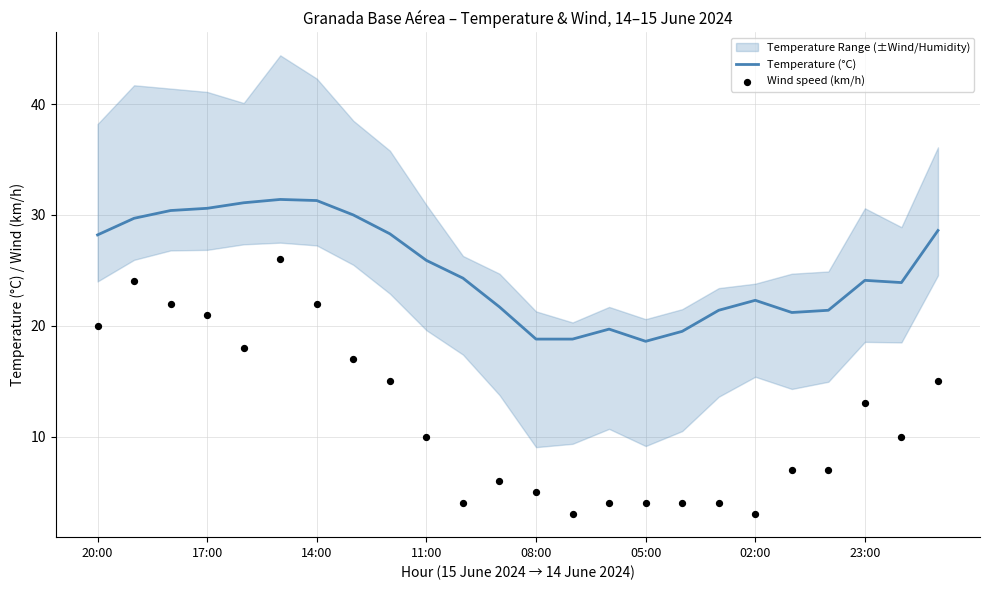

What is the maximum value for Temperature (°C)?

31.4